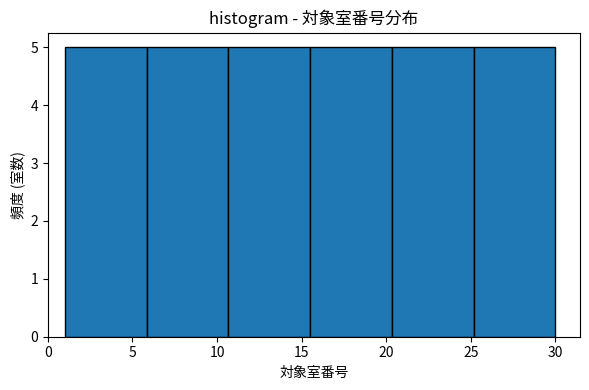

Reading left to right, transcribe this chart: for each bar, give the range it covers on the x-axis and its height. Neither the bar edges nor the heights are printed on the chart, so give them approximately, as read against the axes.

1.0 to 6.0: 5
6.0 to 10.5: 5
10.5 to 15.5: 5
15.5 to 20.5: 5
20.5 to 25.0: 5
25.0 to 30.0: 5